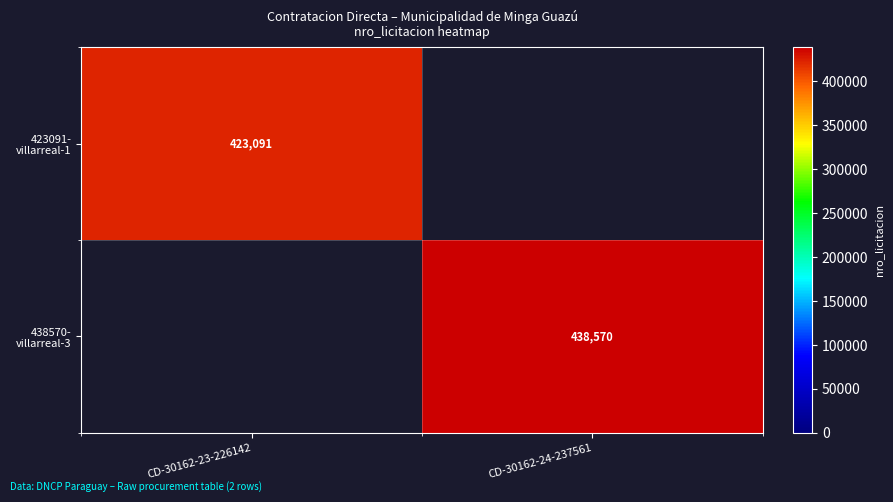

How many values in 438570- villarreal-3 are above zero?

1